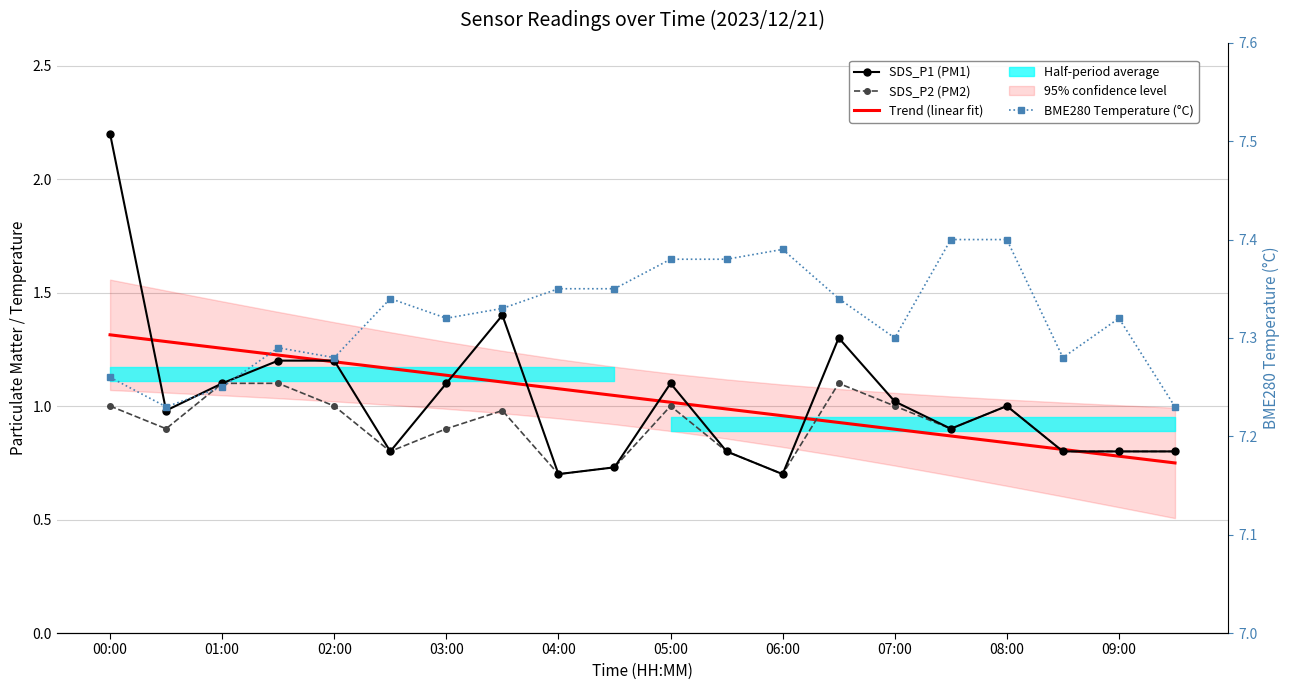

Which category has the highest value across all series?

15